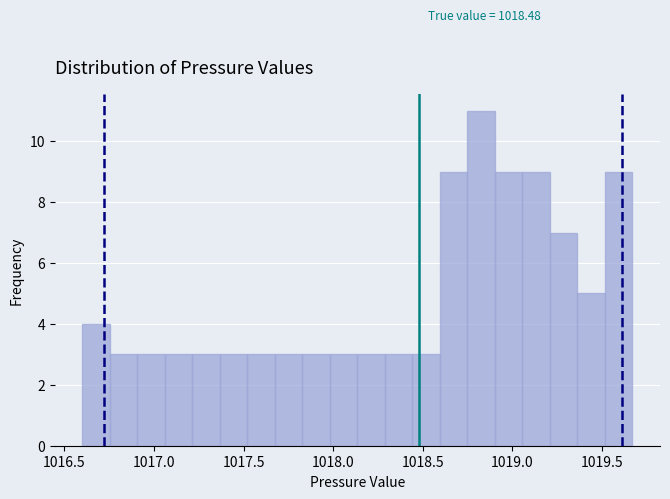

Read against the x-axis, roughly where is the centre of the tallest bar?

1018.85